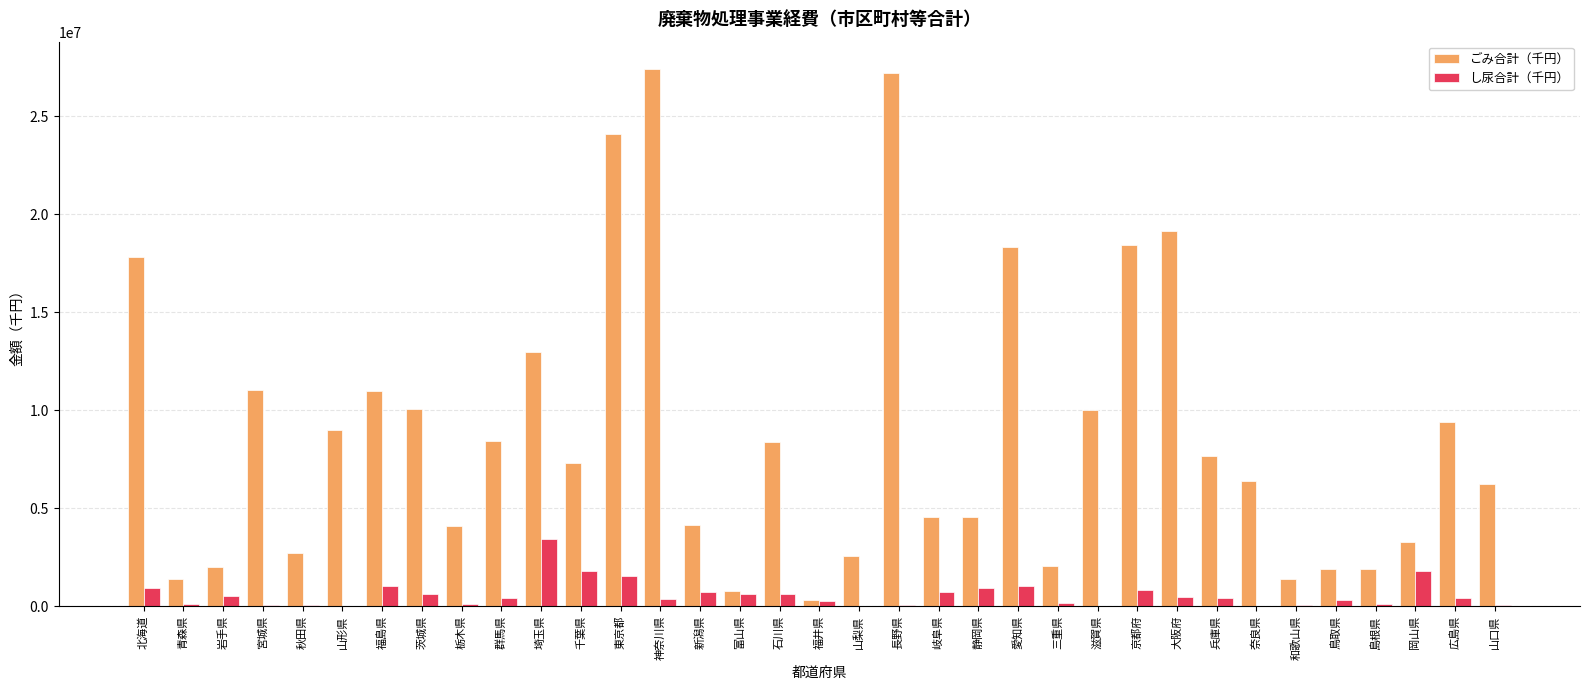

True or false: ごみ合計（千円） has a value of 1564489 at 新潟県.

False